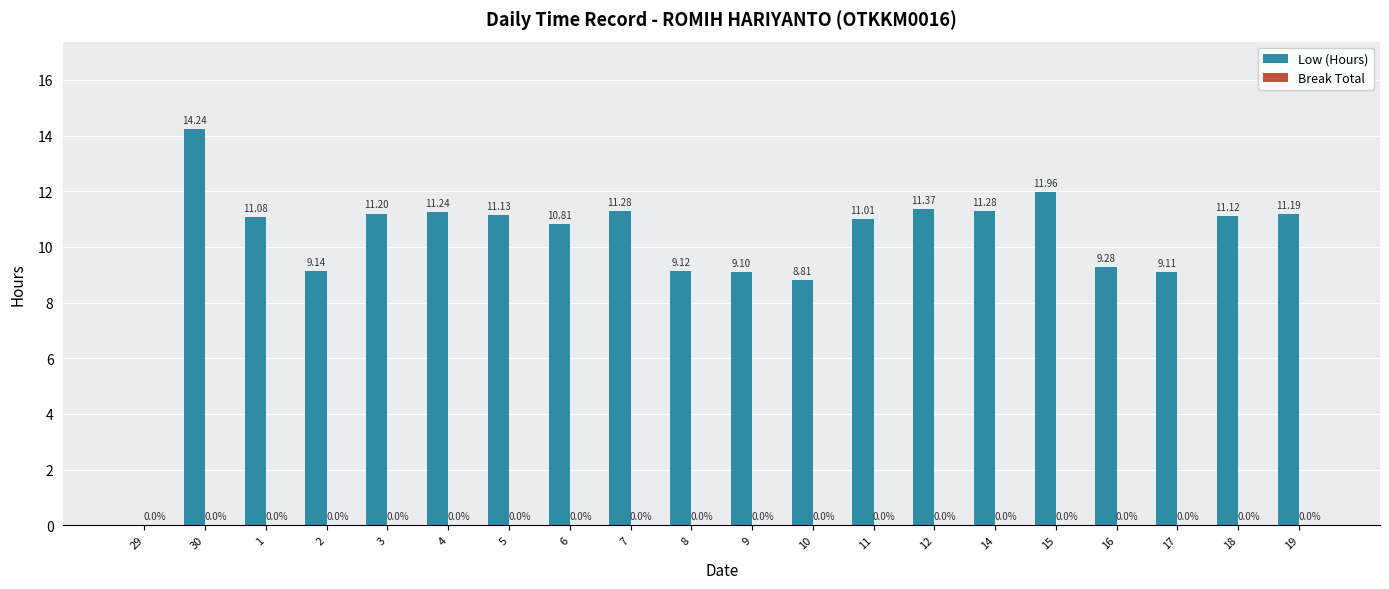

What is the ratio of the value at 15 to the value at 5?

1.1